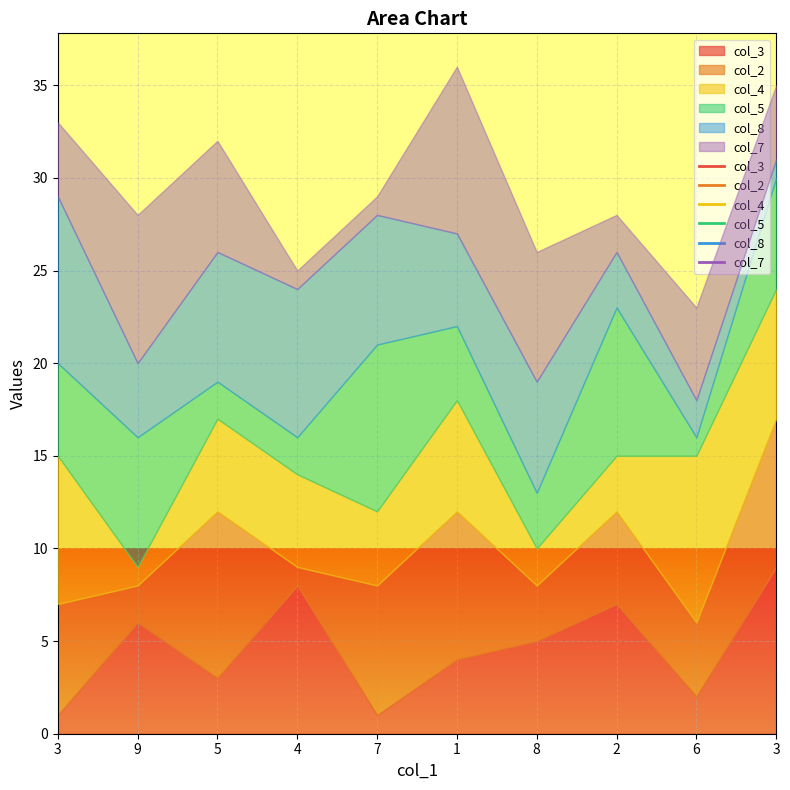

Where does the col_3 series first go above 5?

9